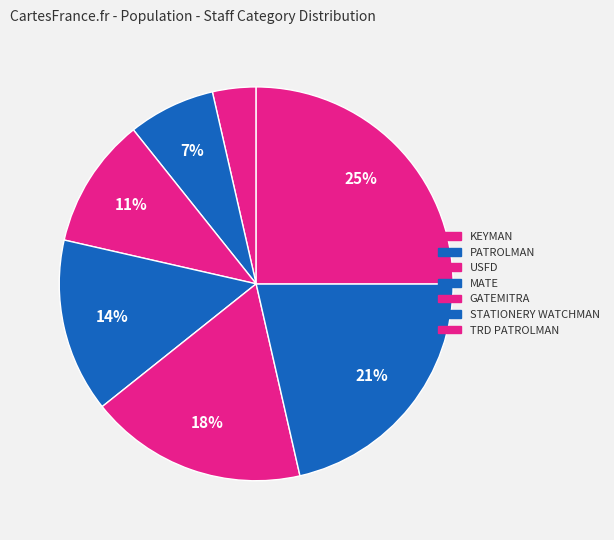

Between KEYMAN and MATE, which is larger?

MATE